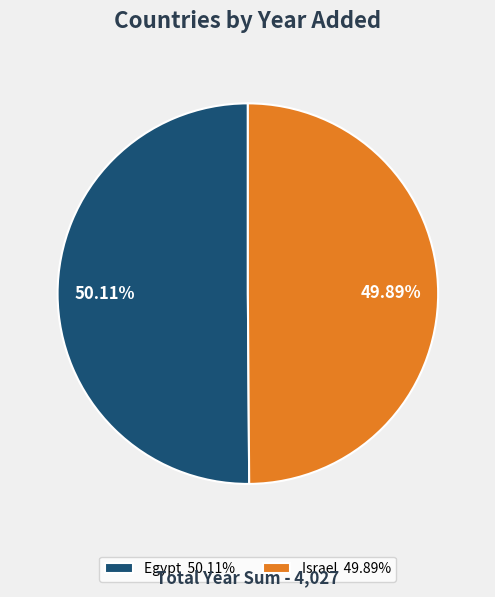

What is the ratio of the value at Israel to the value at Egypt?

1.0